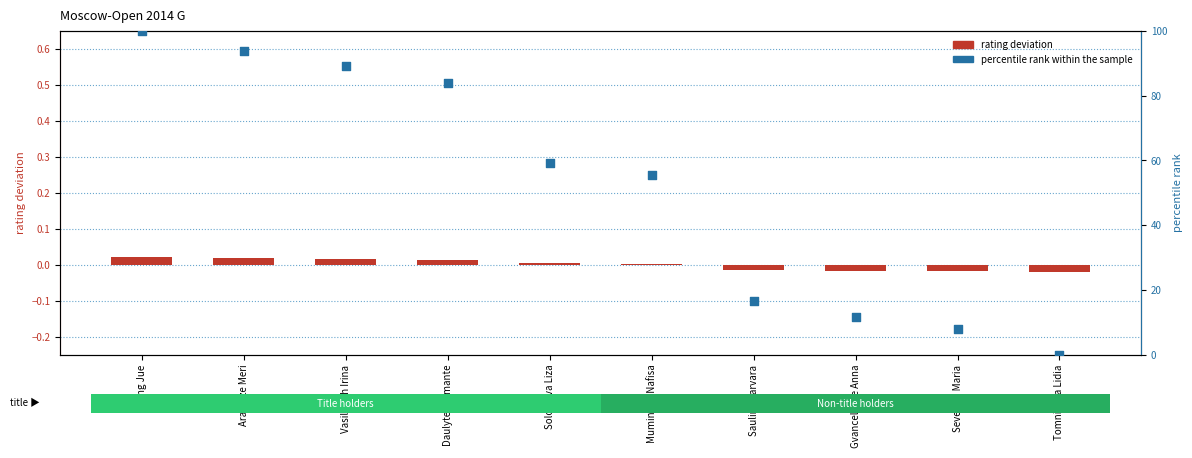

Which series contains the lowest Y value?

rating deviation